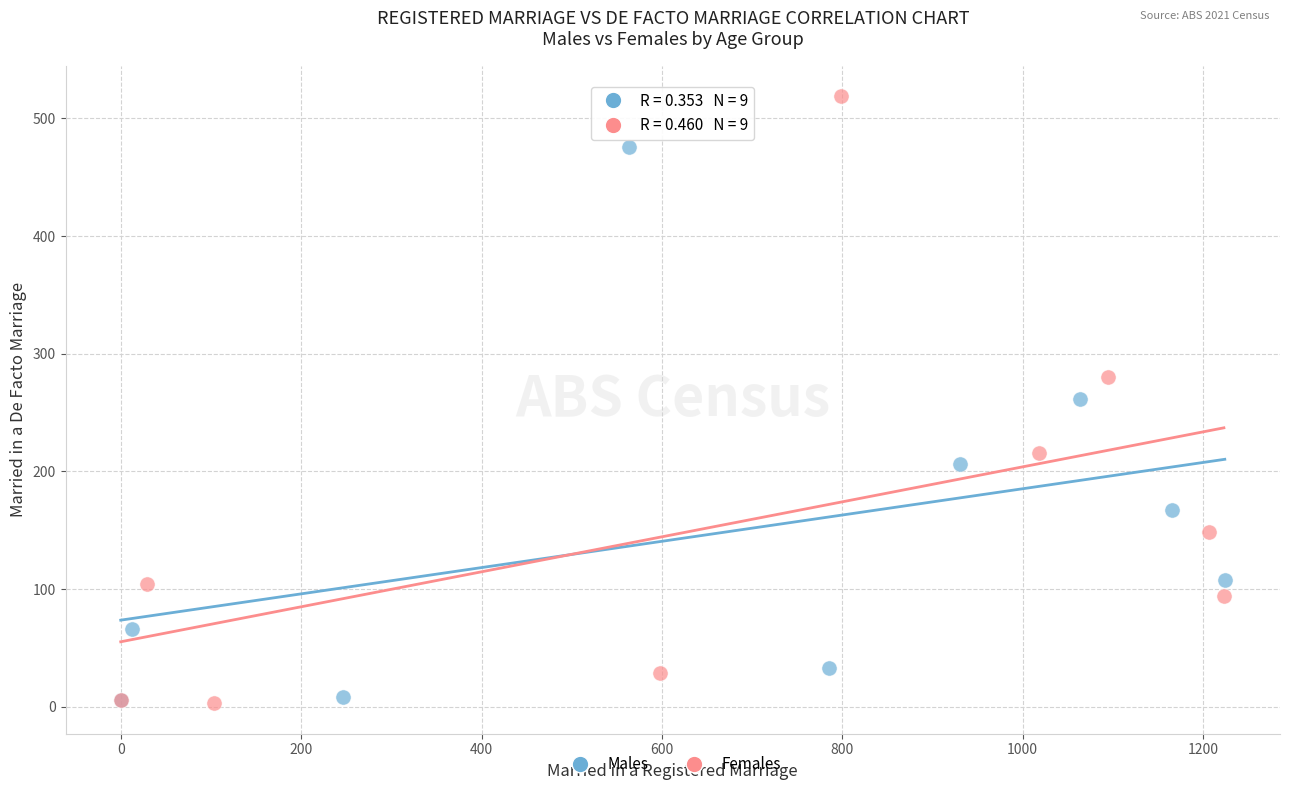

Which series contains the highest Y value?

Females